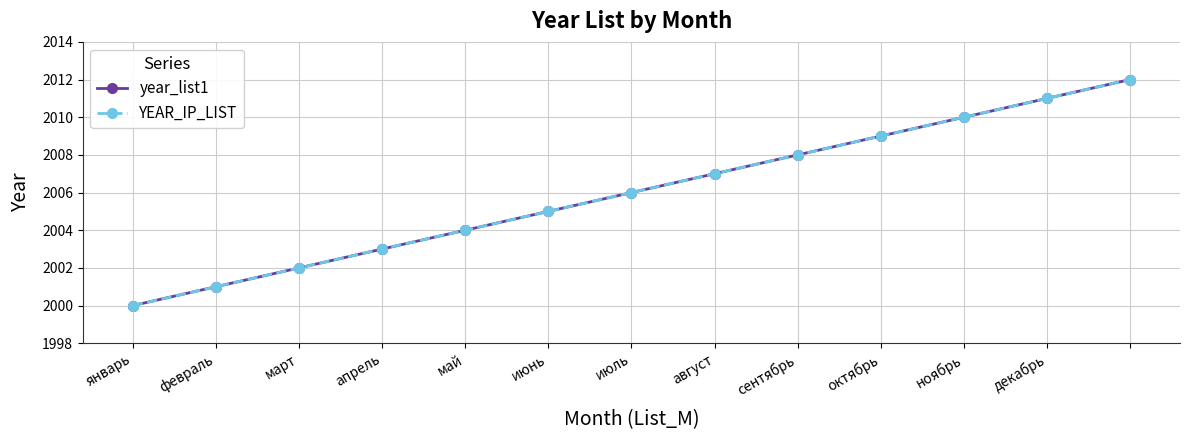

True or false: year_list1 and YEAR_IP_LIST cross at least once.

False